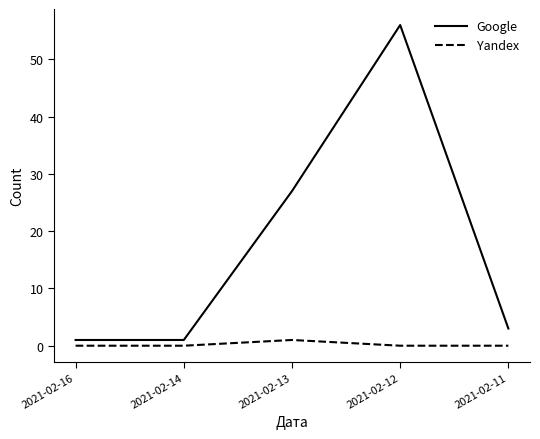

Reading right to left, list all the values displayed in this chart.

Google: 3	56	27	1	1
Yandex: 0	0	1	0	0